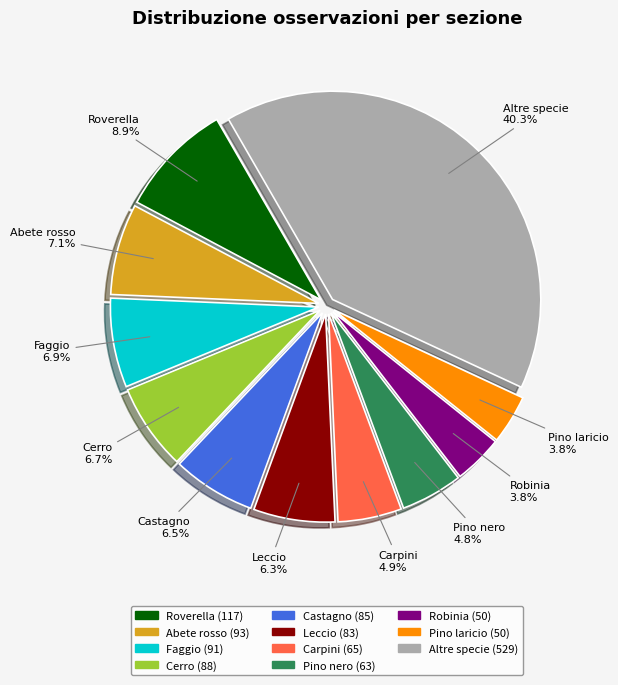

Is there any slice that represents more than half of the pie?

No